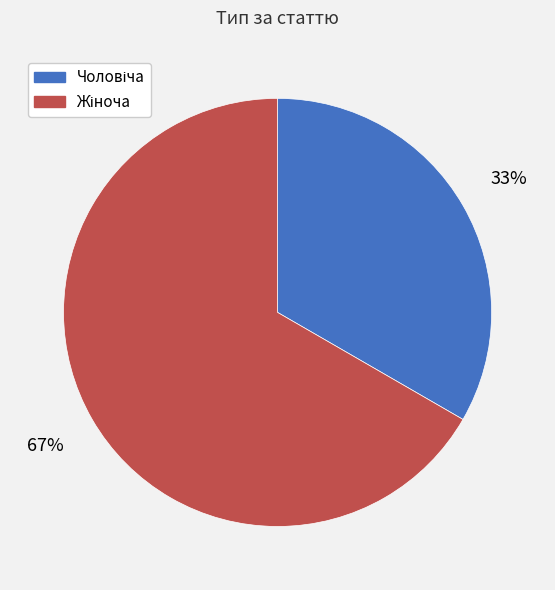

Does any single category account for the majority?

Yes